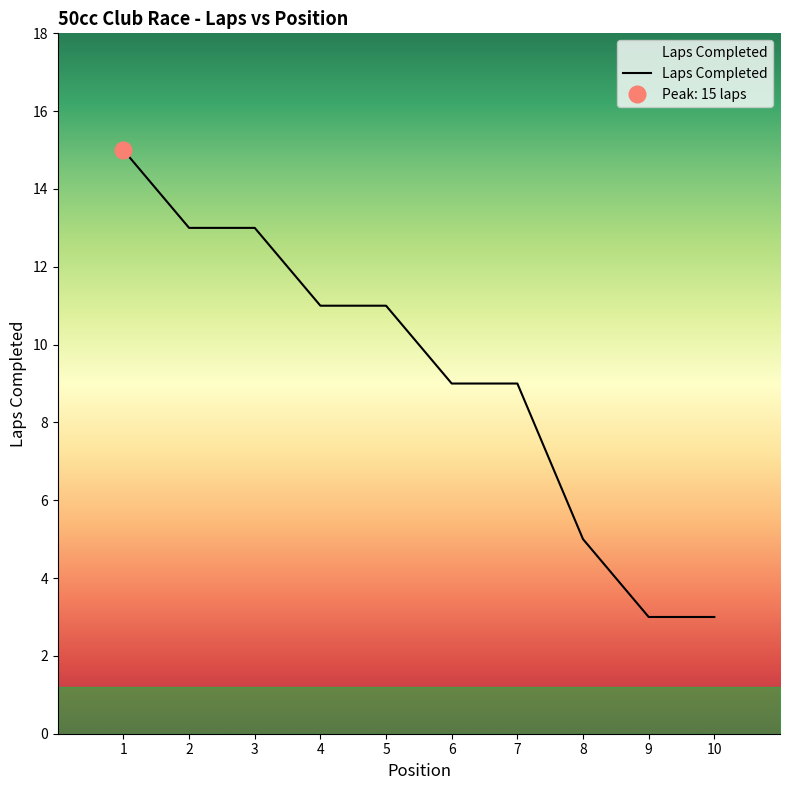

The value of Laps Completed at 6 is 14. True or false?

False